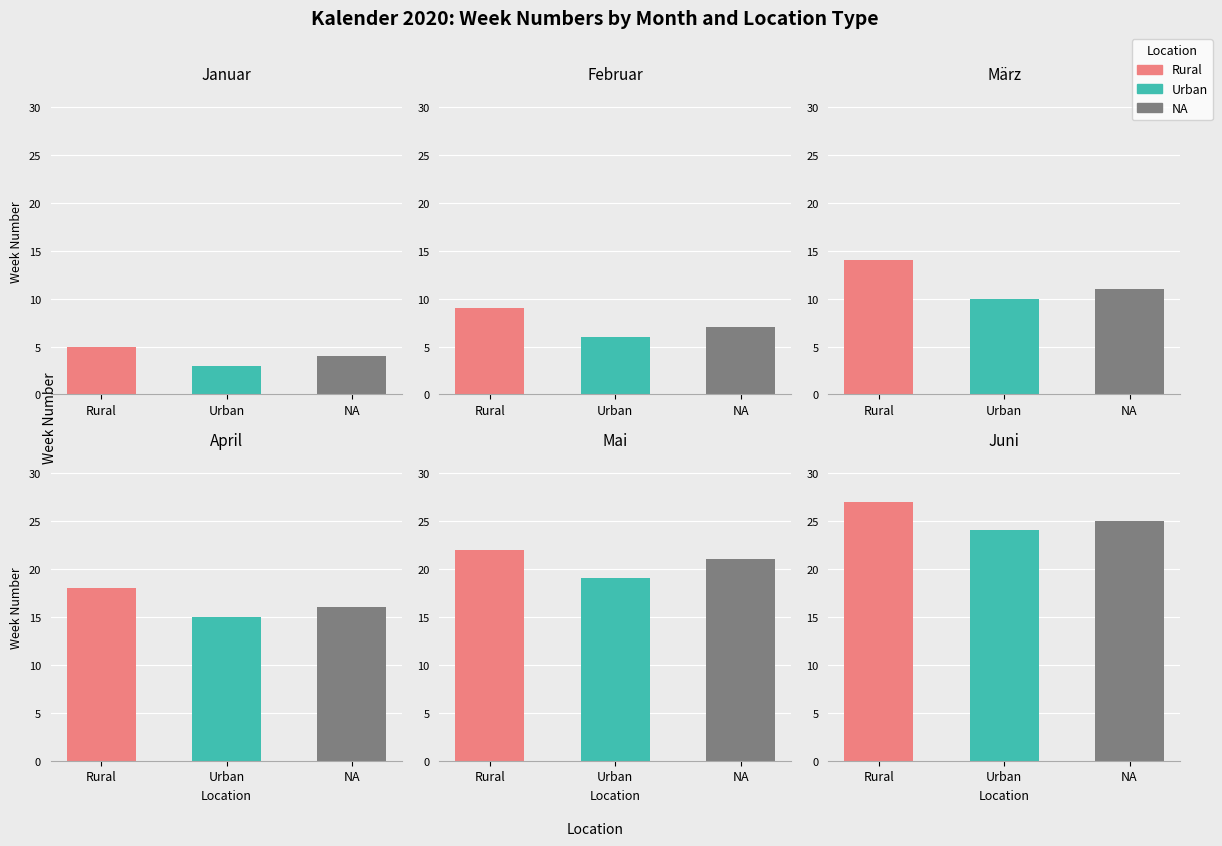

Is the value of Week_End at 3 greater than the value of Week_Start at 5?

No